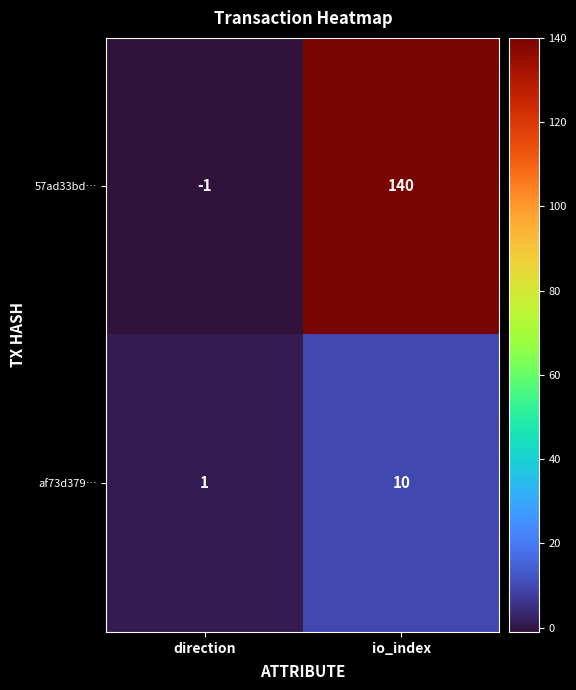

At which category does the chart reach its minimum across all series?

direction